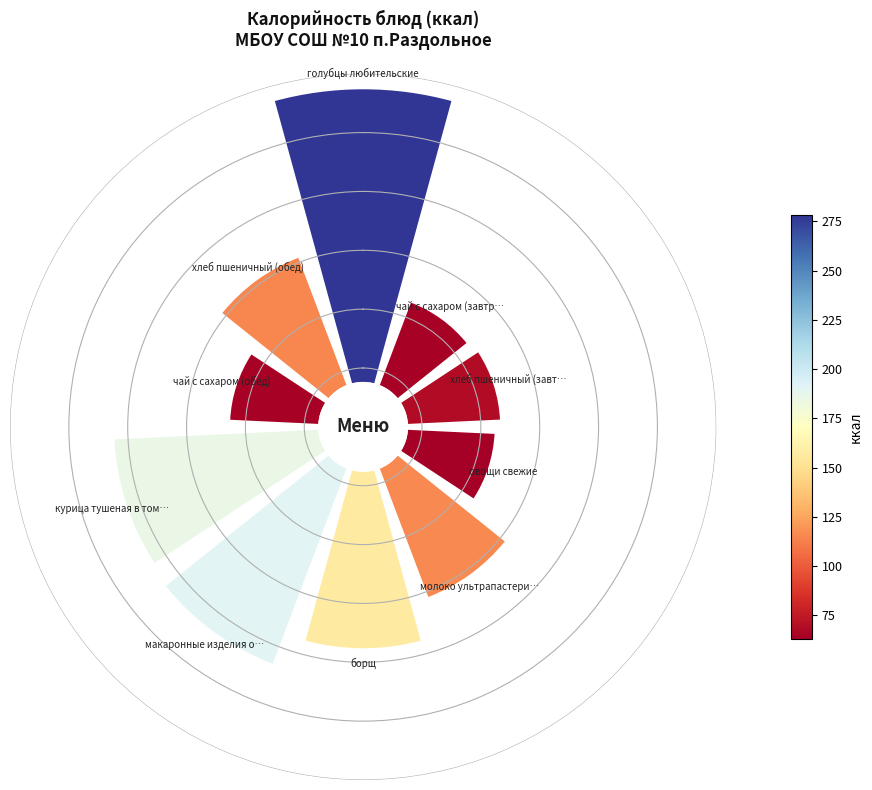

How many segments does this pie chart have?

10